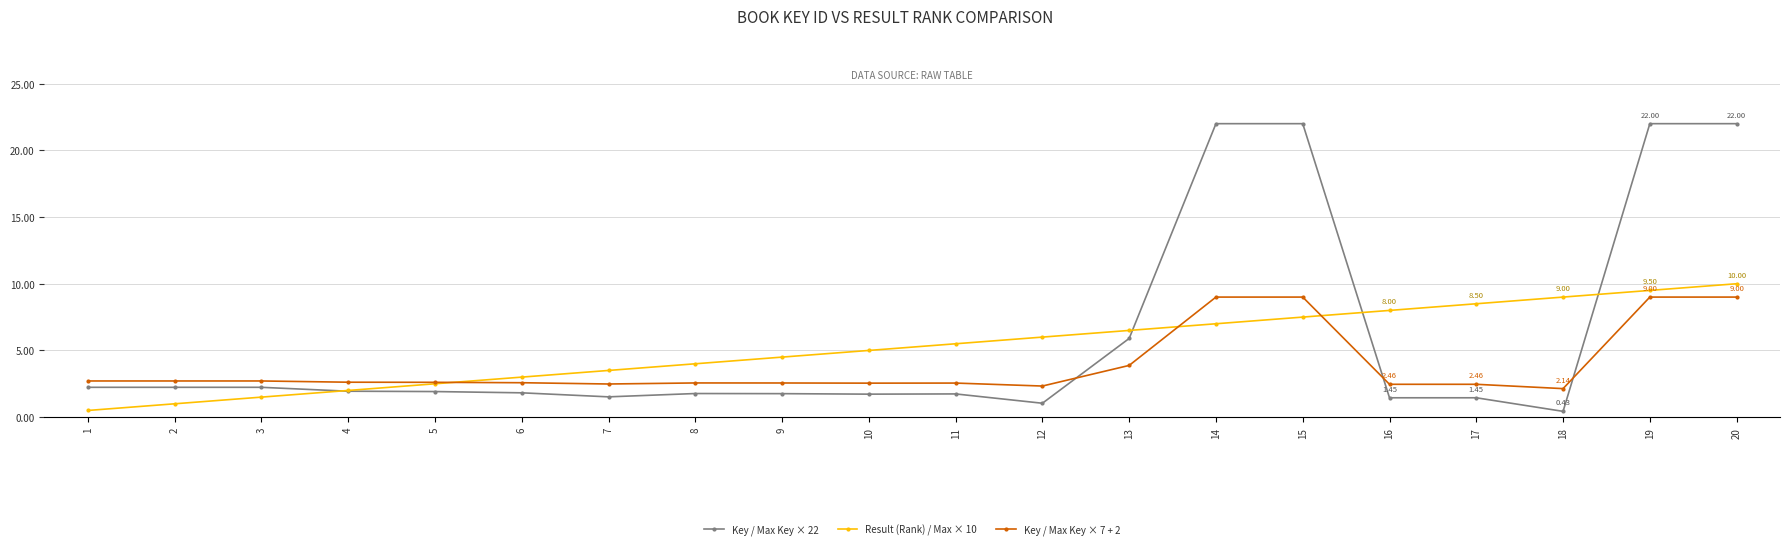

What are all the series names shown in the legend?

Key / Max Key × 22, Result (Rank) / Max × 10, Key / Max Key × 7 + 2